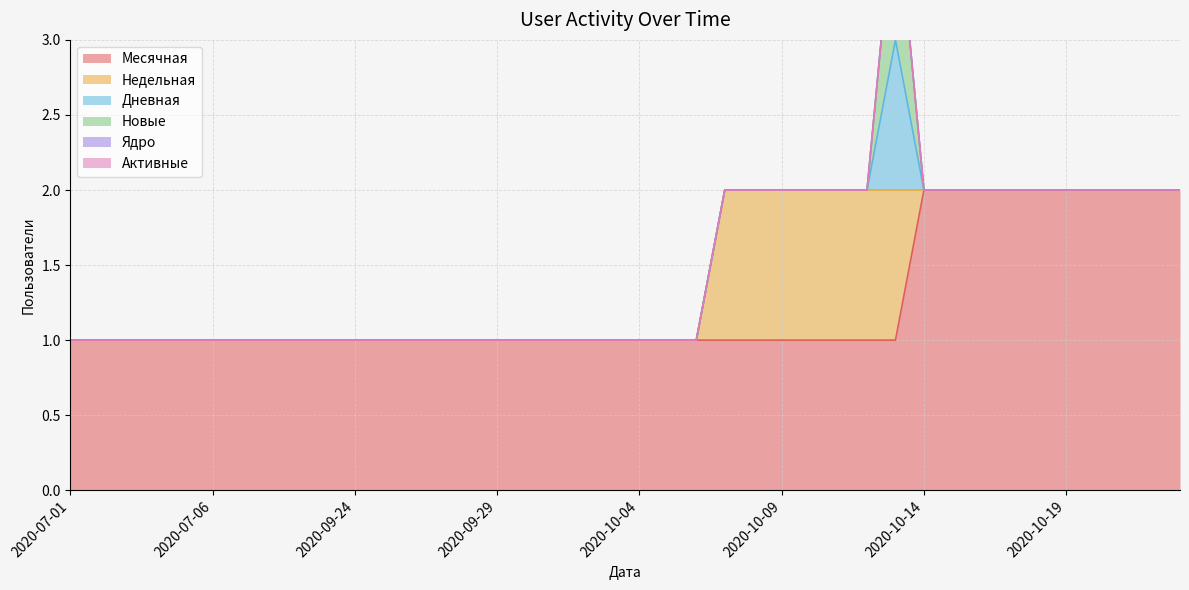

Where is the first local maximum for Дневная?

2020-10-13